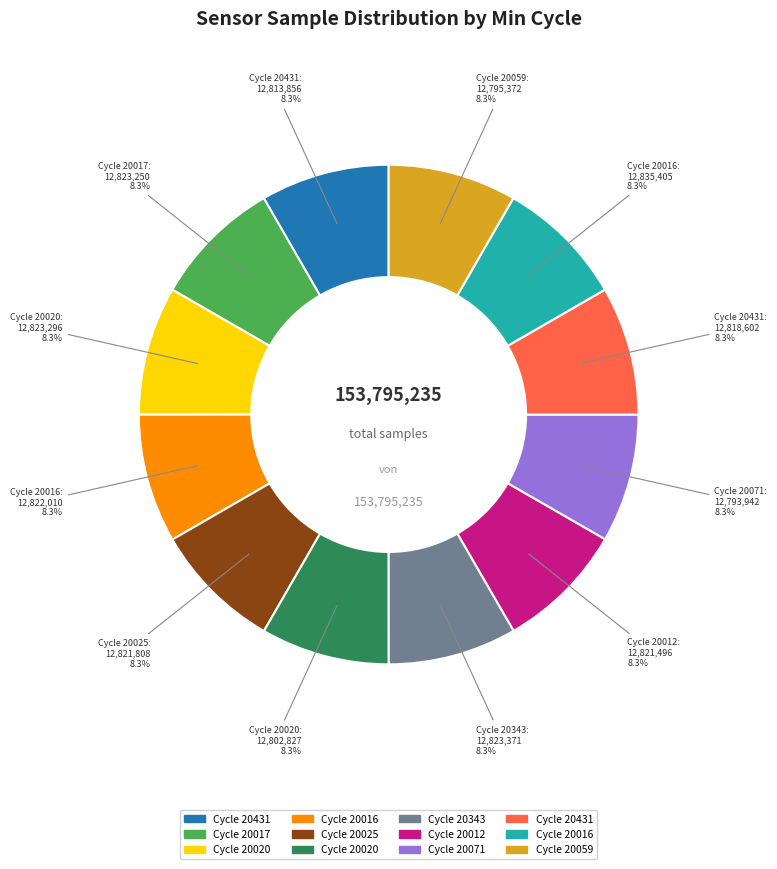

Does any single category account for the majority?

No